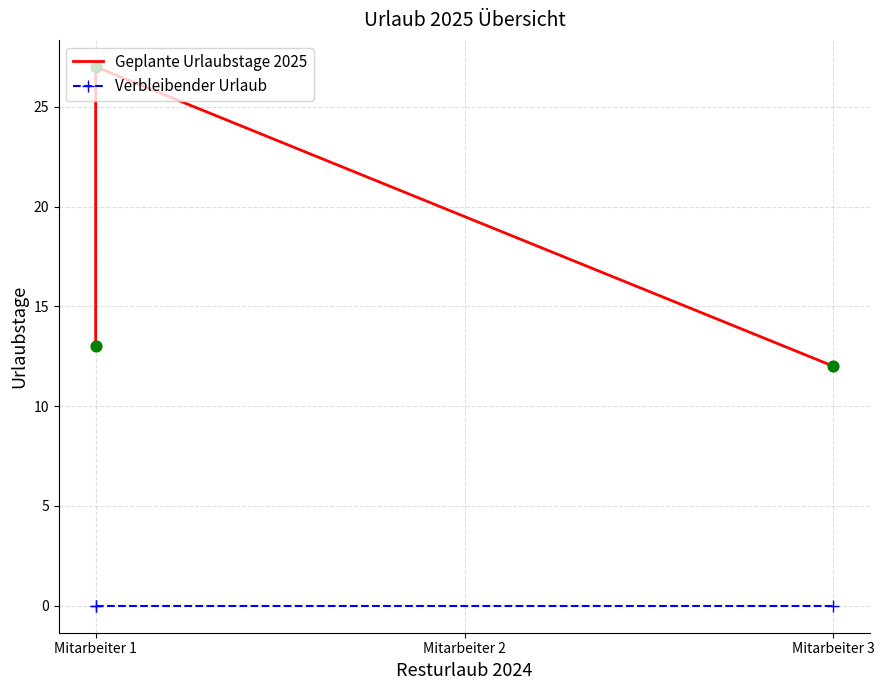

Is the value of Geplante Urlaubstage 2025 at Mitarbeiter 3 greater than the value of Verbleibender Urlaub at Mitarbeiter 3?

Yes